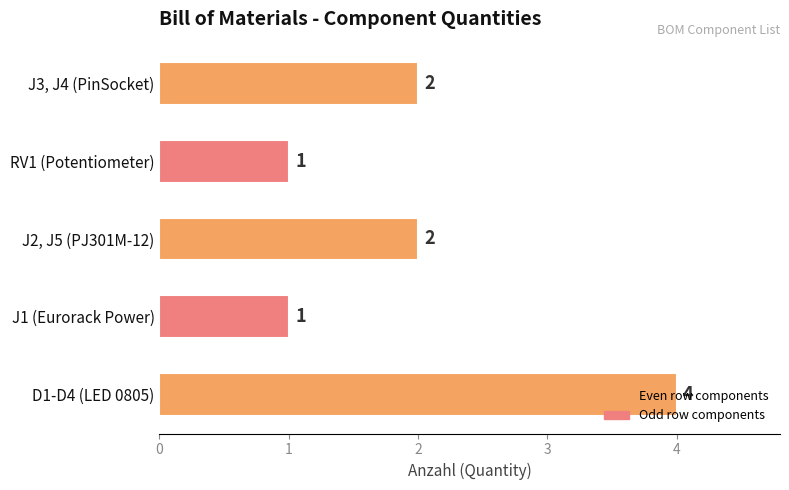

What is the average value?

2